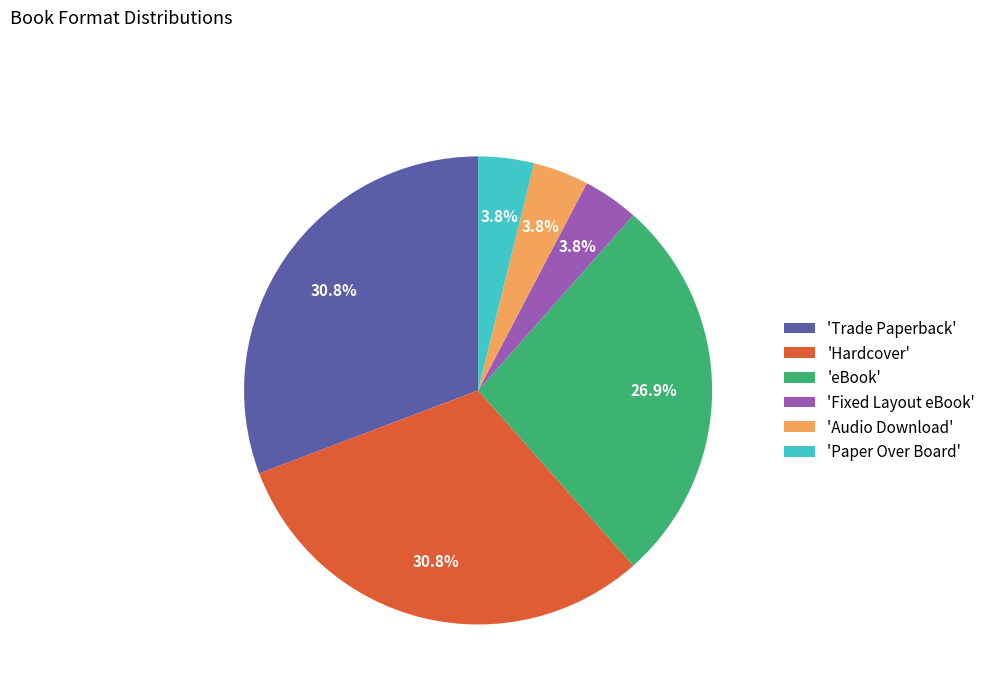

Combined, what portion of the pie is 'Paper Over Board' and 'Hardcover'?

34.6%